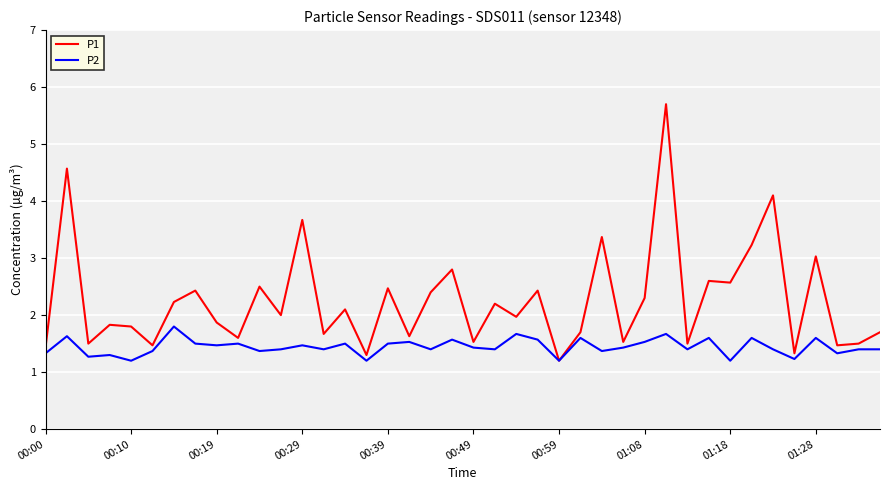

Which series has the widest spread of values?

P1